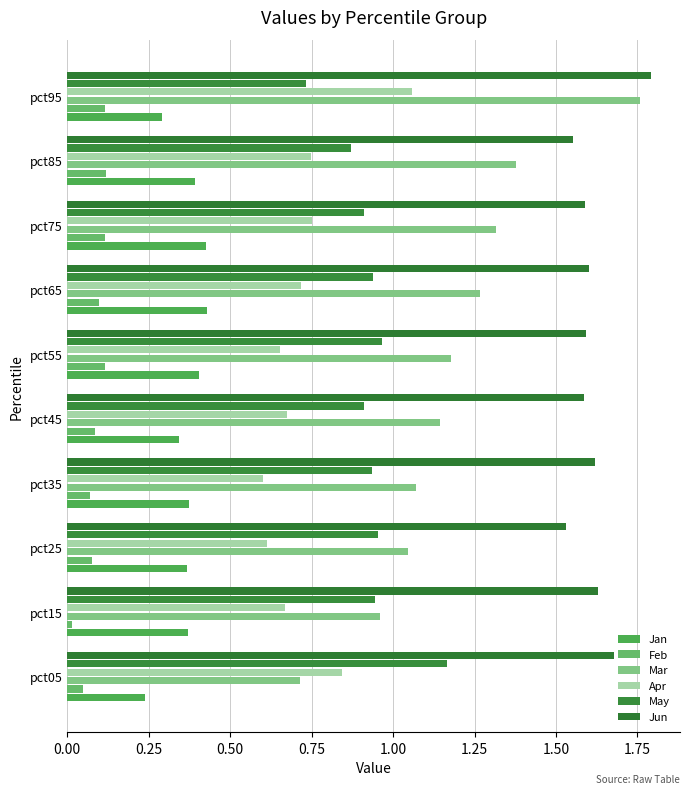

What are all the series names shown in the legend?

Jan, Feb, Mar, Apr, May, Jun